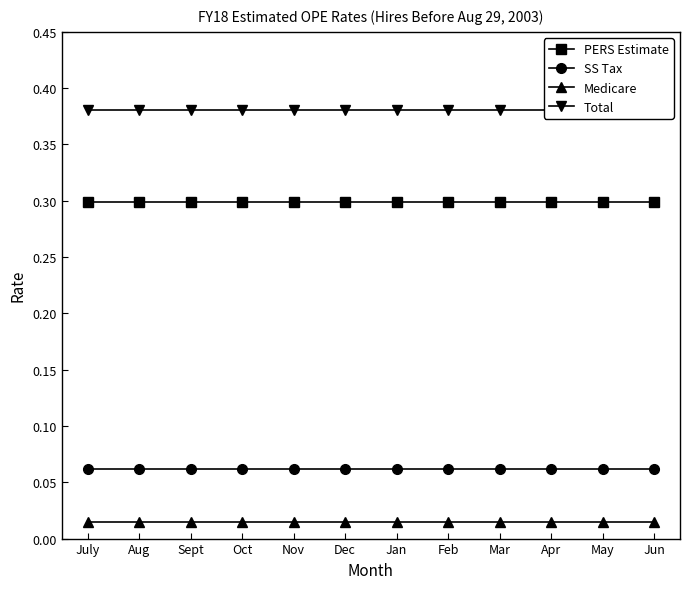

Reading right to left, extract all data points from this chart.

PERS Estimate: 0.3	0.3	0.3	0.3	0.3	0.3	0.3	0.3	0.3	0.3	0.3	0.3
SS Tax: 0.1	0.1	0.1	0.1	0.1	0.1	0.1	0.1	0.1	0.1	0.1	0.1
Medicare: 0.0	0.0	0.0	0.0	0.0	0.0	0.0	0.0	0.0	0.0	0.0	0.0
Total: 0.4	0.4	0.4	0.4	0.4	0.4	0.4	0.4	0.4	0.4	0.4	0.4